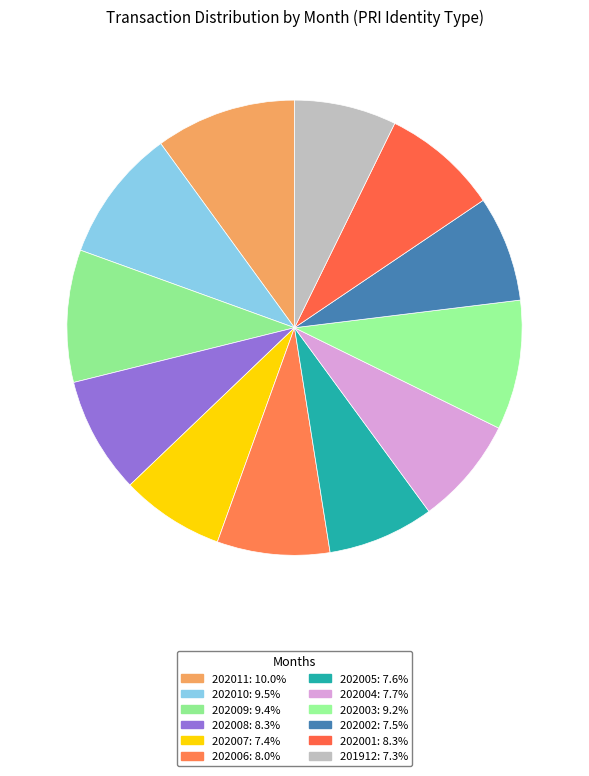

To the nearest percent, what is the difference between the largest and smallest slice percentages?

3%